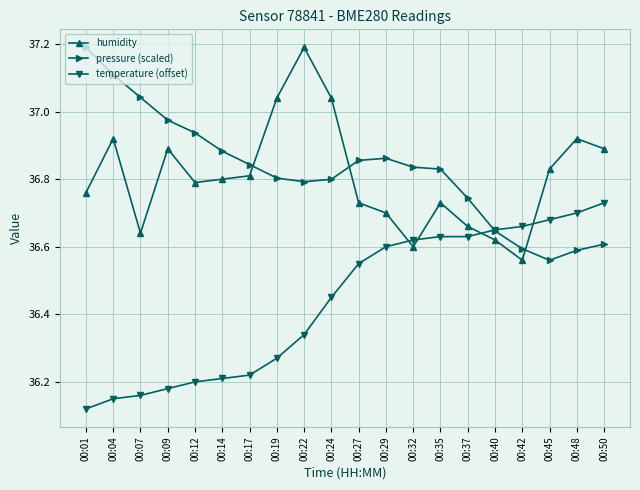

What are all the series names shown in the legend?

humidity, pressure (scaled), temperature (offset)